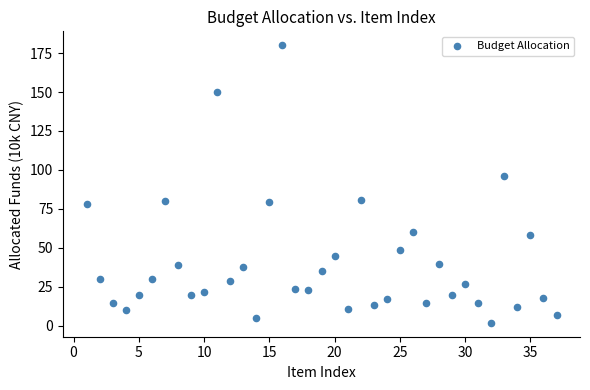

What is the range of Y values (max minus min)?

178.0